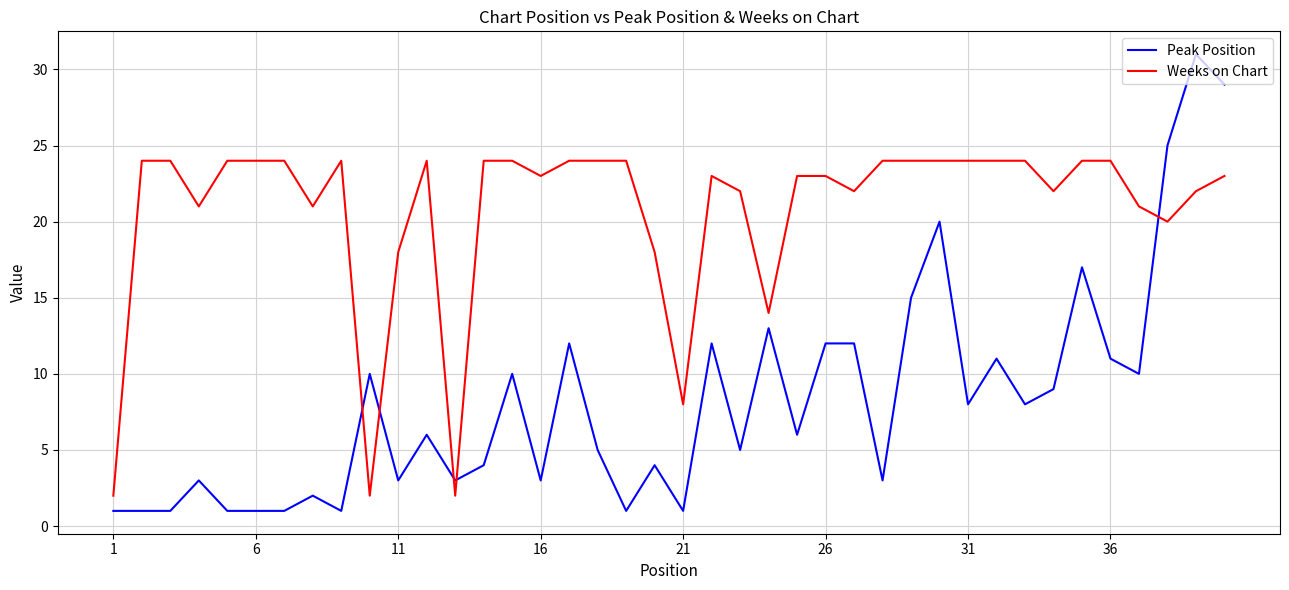

Which series has the largest range (max minus min)?

Peak Position